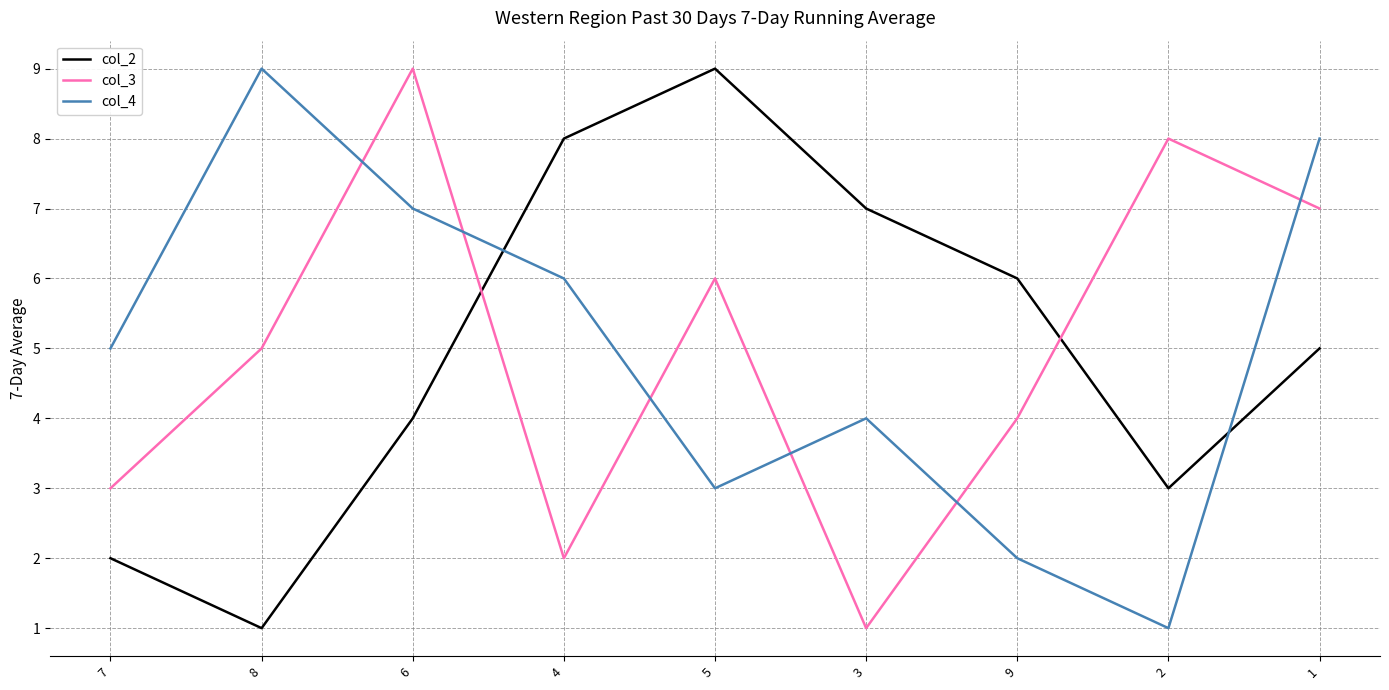

Is the value of col_3 at 8 greater than the value of col_2 at 2?

Yes